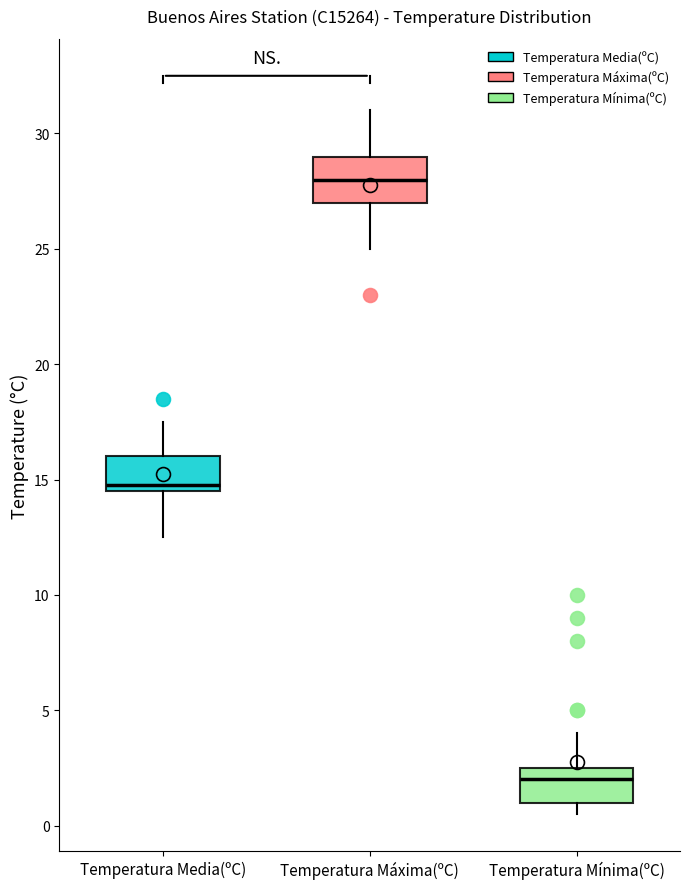

Which box has the highest median line?

Temperatura Máxima(ºC)